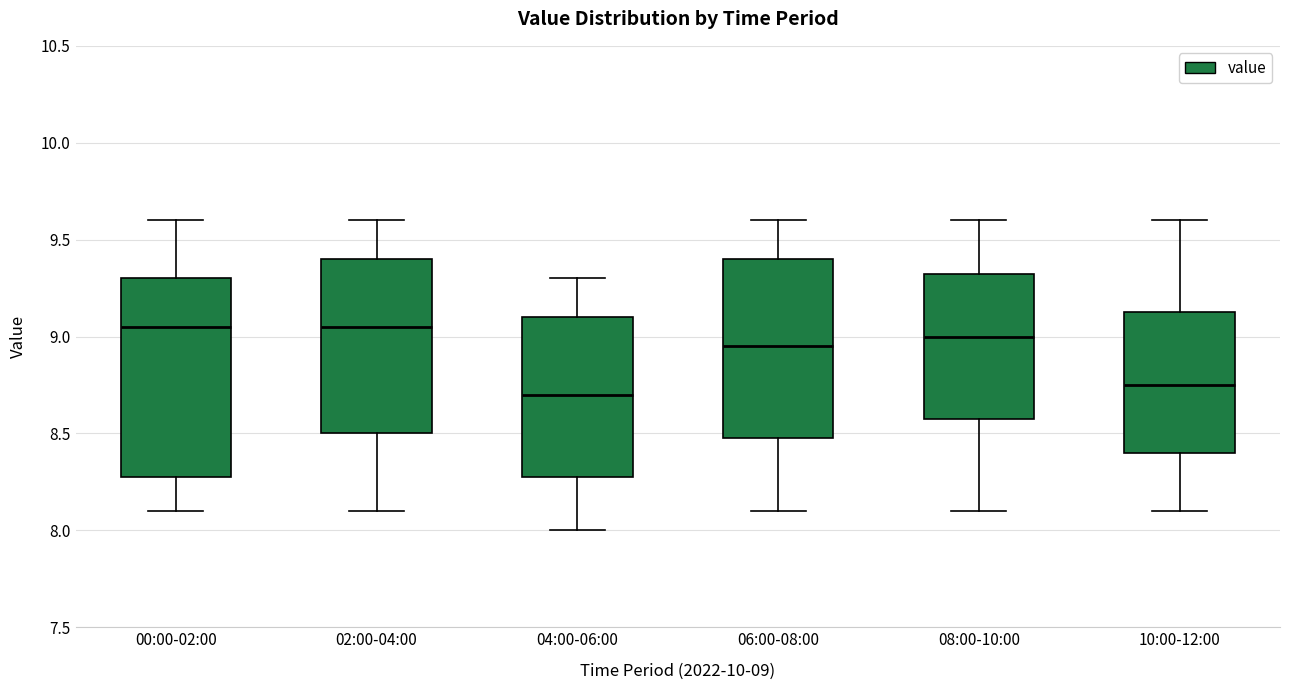

Which box is the tallest, from its lower edge to its upper edge?

00:00-02:00